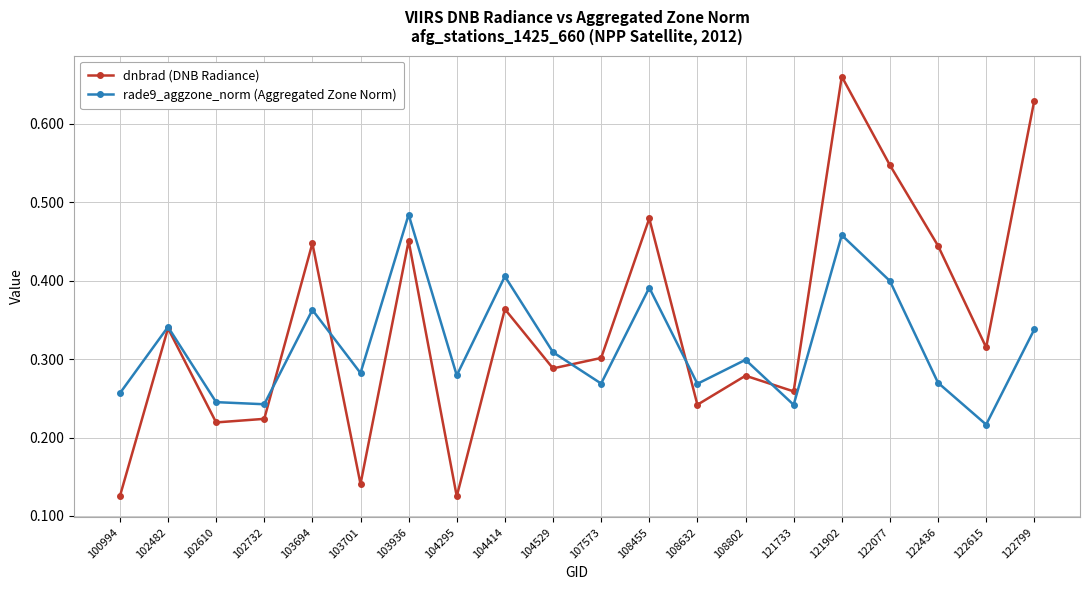

How many lines are shown in the chart?

2